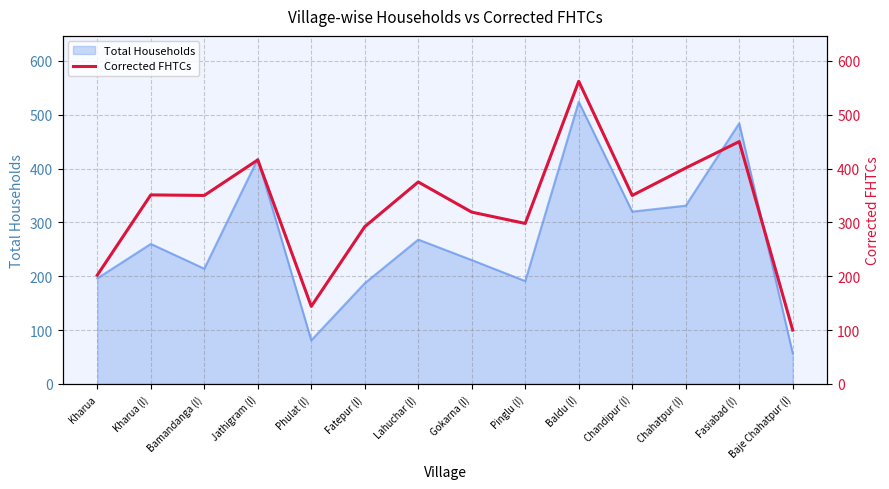

Which label corresponds to the smallest value in the chart?

Baje Chahatpur (I)